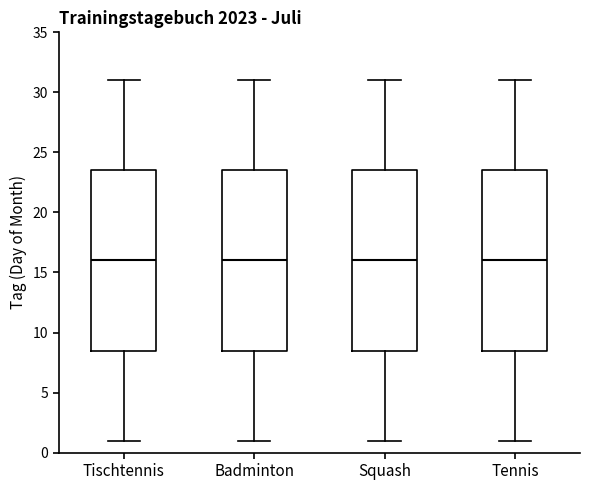

Where does the median line of the box for Tischtennis sit on the y-axis? The values are not printed on the chart, so give them approximately, as read against the axis.

16.0